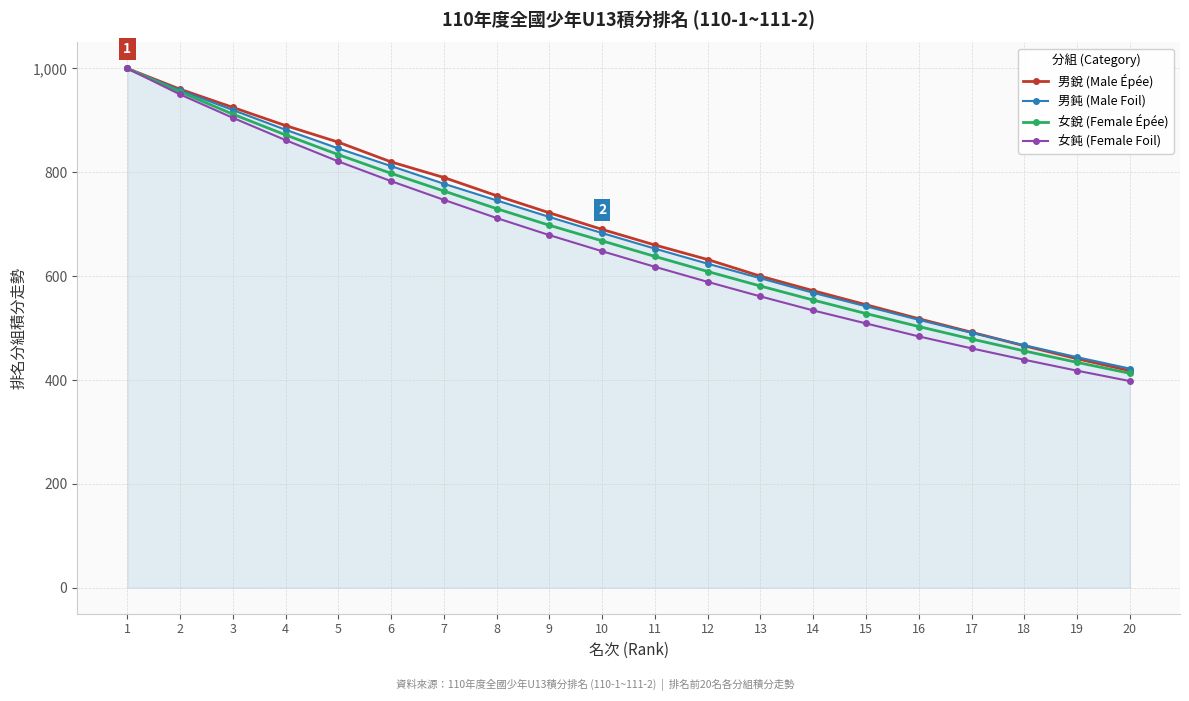

At which label does 女銳 (Female Épée) reach its minimum?

20